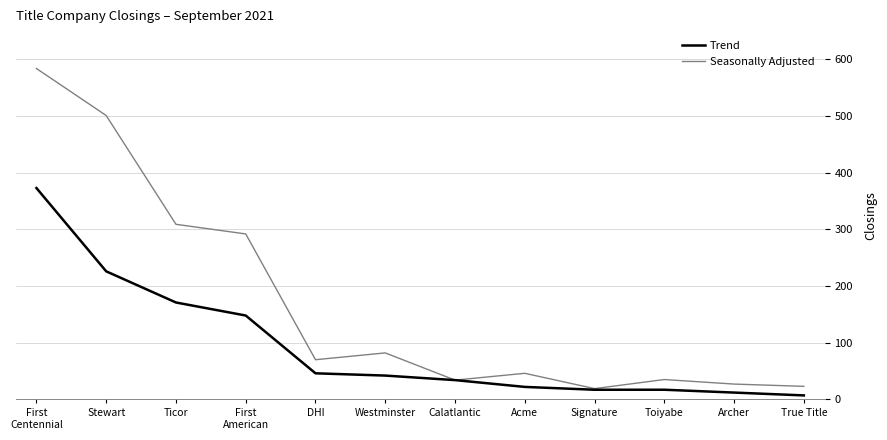

What is the lowest value of the Seasonally Adjusted series?

19